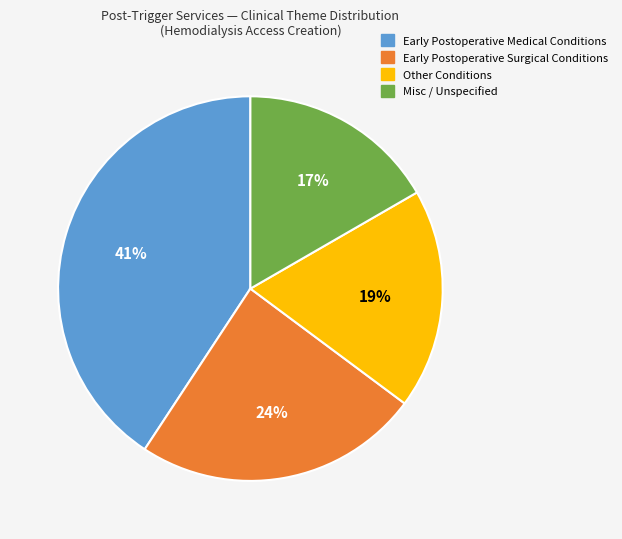

The Early Postoperative Medical Conditions slice represents 31% of the pie. True or false?

False